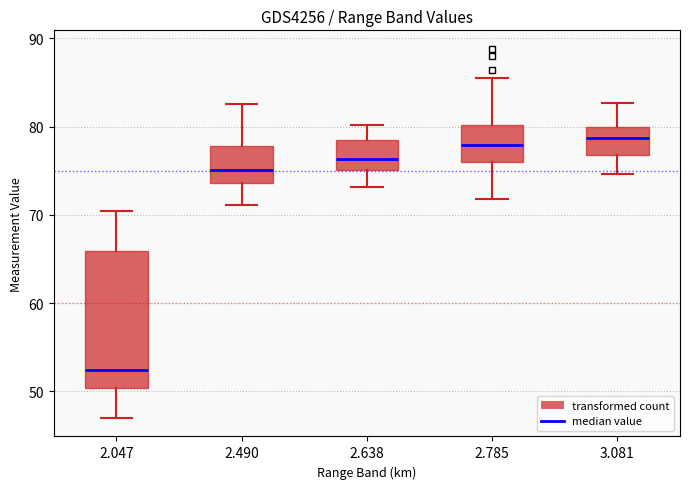

Reading left to right, transcribe this box plot: for each box, give where its median line is, the range the box spans, and where its two whiskers end, as read against the y-axis. The values are not printed on the chart, so give them approximately, as read against the axis.

2.047: median 52, box 50 to 66, whiskers 47 to 70
2.490: median 75, box 74 to 78, whiskers 71 to 83
2.638: median 76, box 75 to 78, whiskers 73 to 80
2.785: median 78, box 76 to 80, whiskers 72 to 86
3.081: median 79, box 77 to 80, whiskers 75 to 83